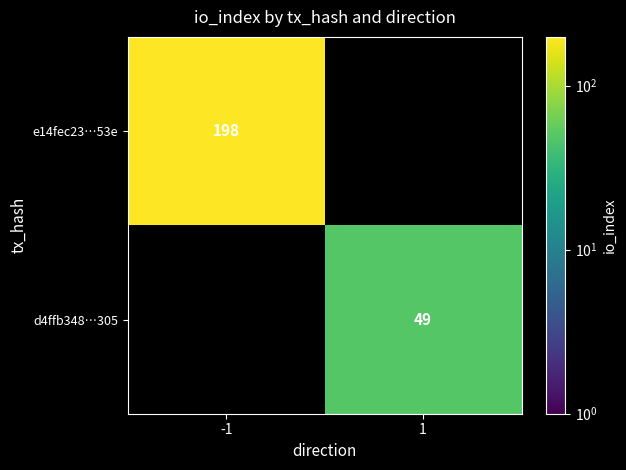

Is it true that d4ffb348…305 equals 49 at 1?

True